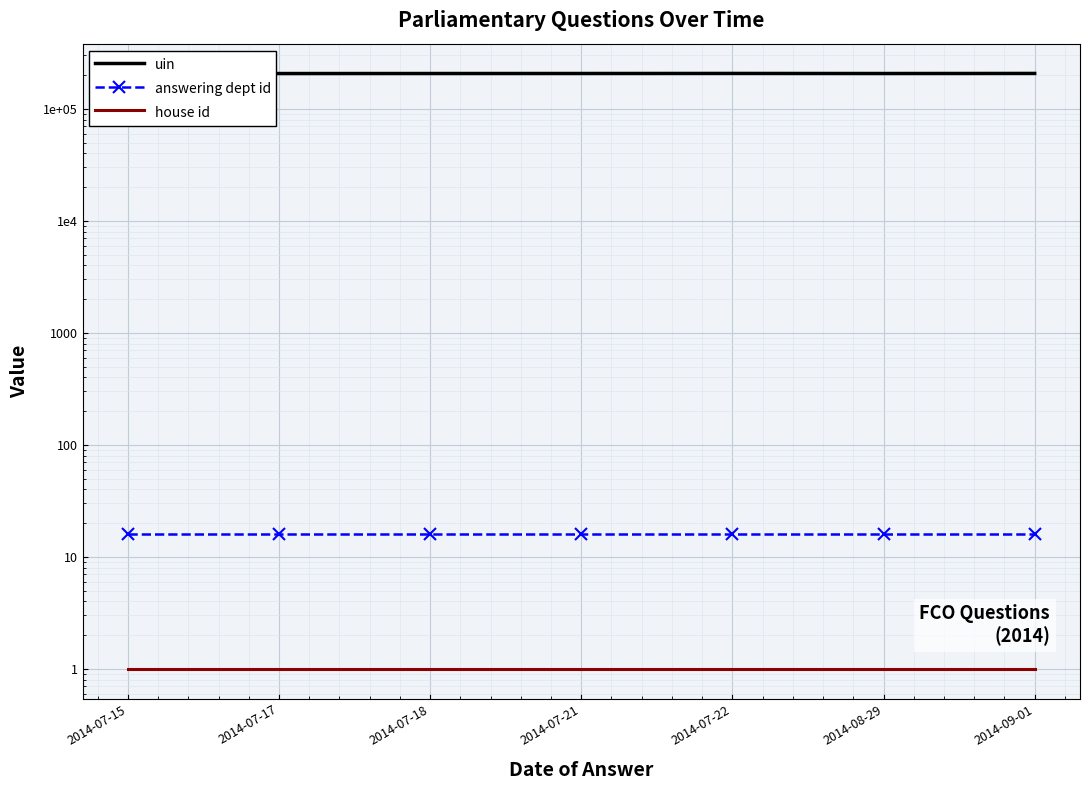

What is the minimum value for answering dept id?

16